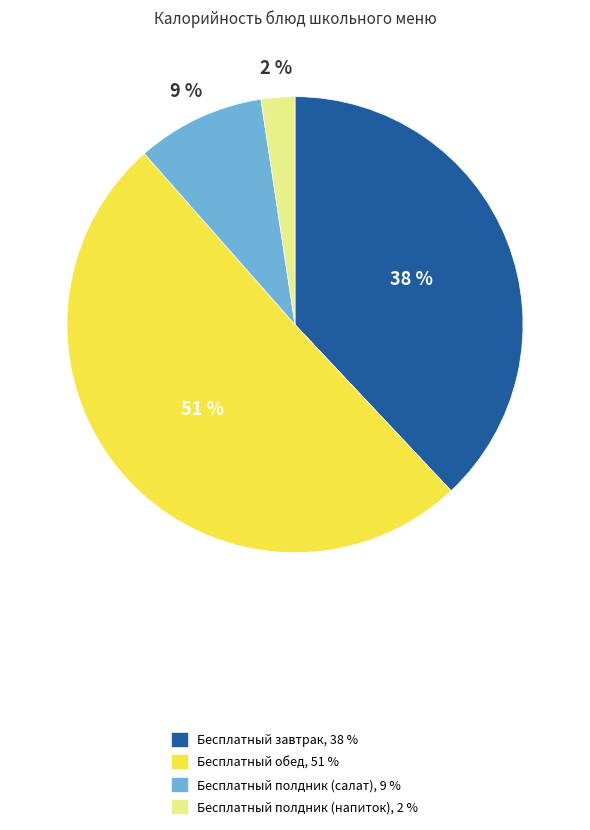

Is there any slice that represents more than half of the pie?

Yes